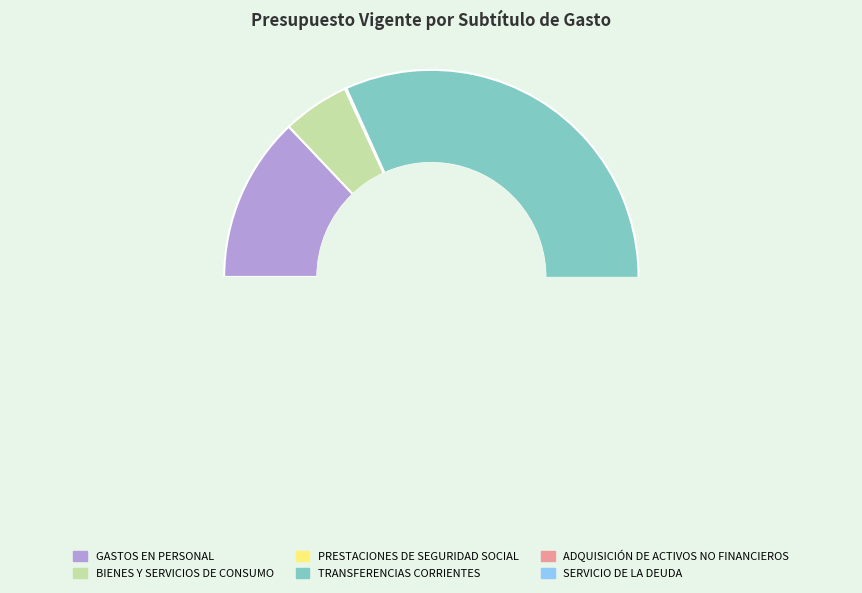

What is the total percentage of BIENES Y SERVICIOS DE CONSUMO and ADQUISICIÓN DE ACTIVOS NO FINANCIEROS?

5.4%